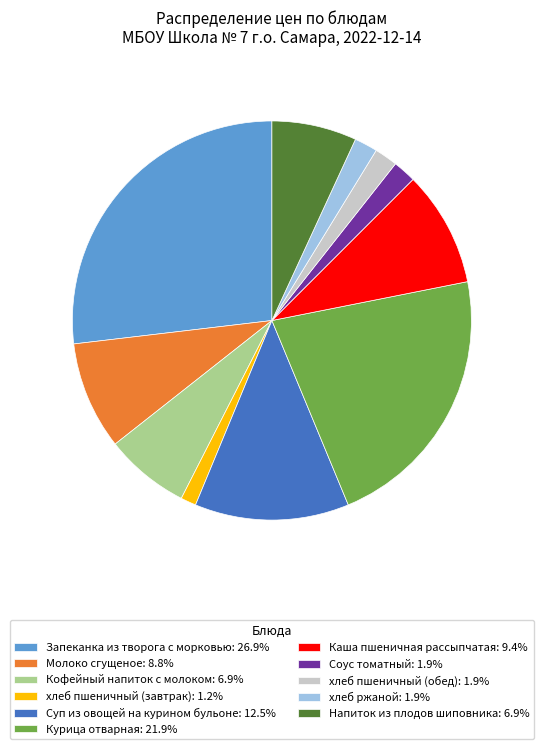

Combined, do Курица отварная: 21.9% and Соус томатный: 1.9% account for over 50%?

No